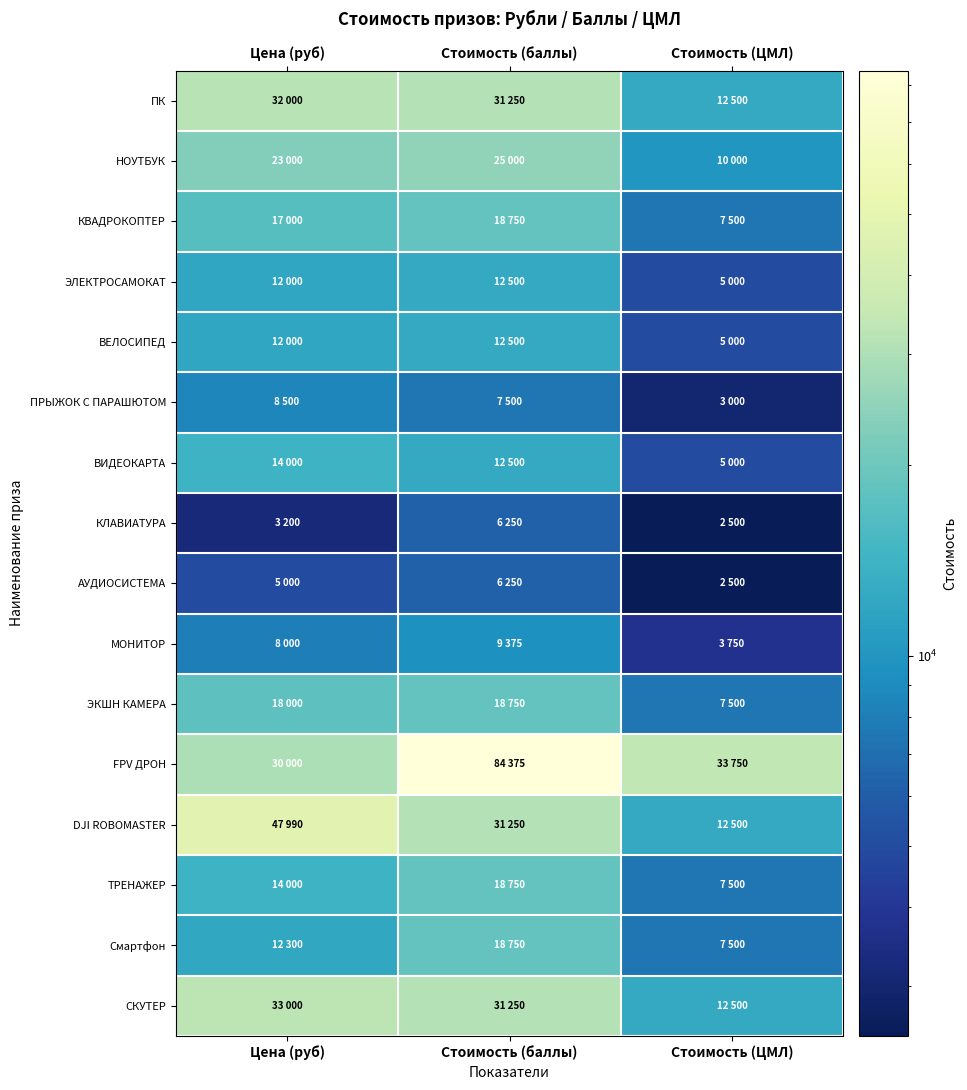

Which has a higher value, Стоимость (баллы) or Стоимость (ЦМЛ)?

Стоимость (баллы)